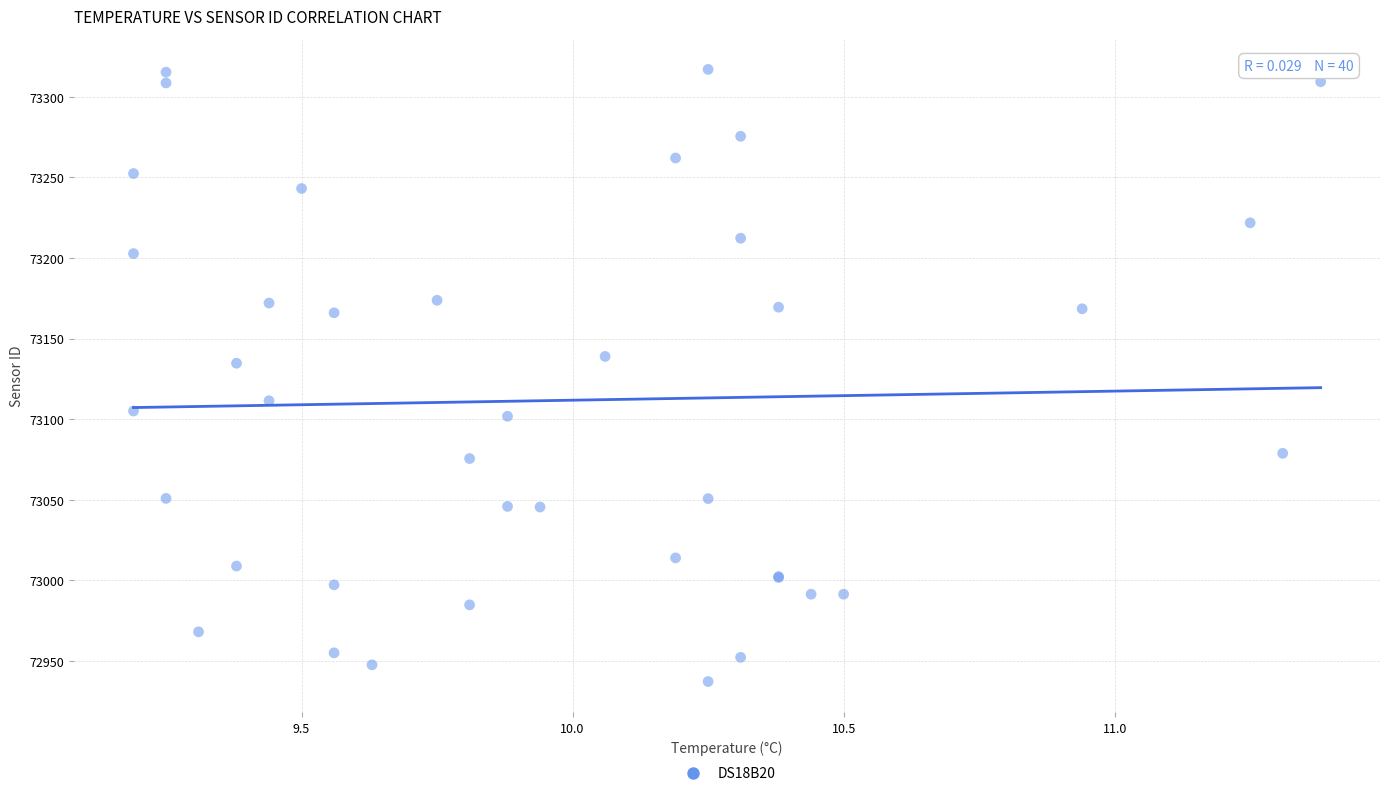

What Y value in the scatter plot is closest to 73127?

73134.7